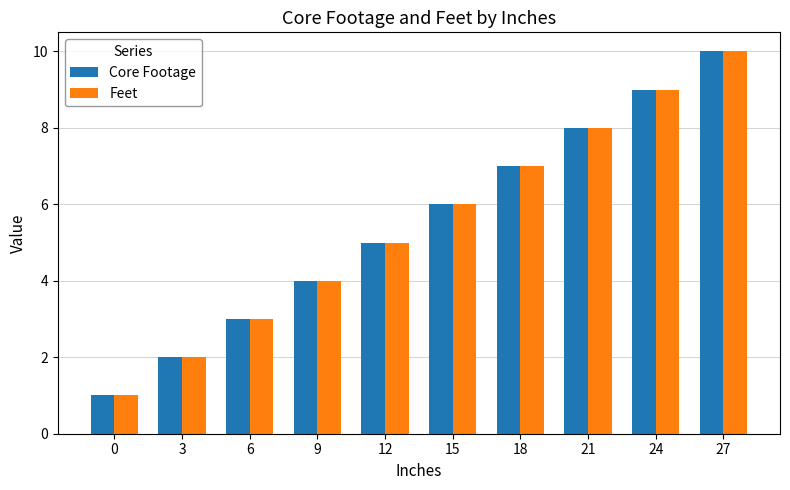

How many values in the Core Footage series are below 6?

5